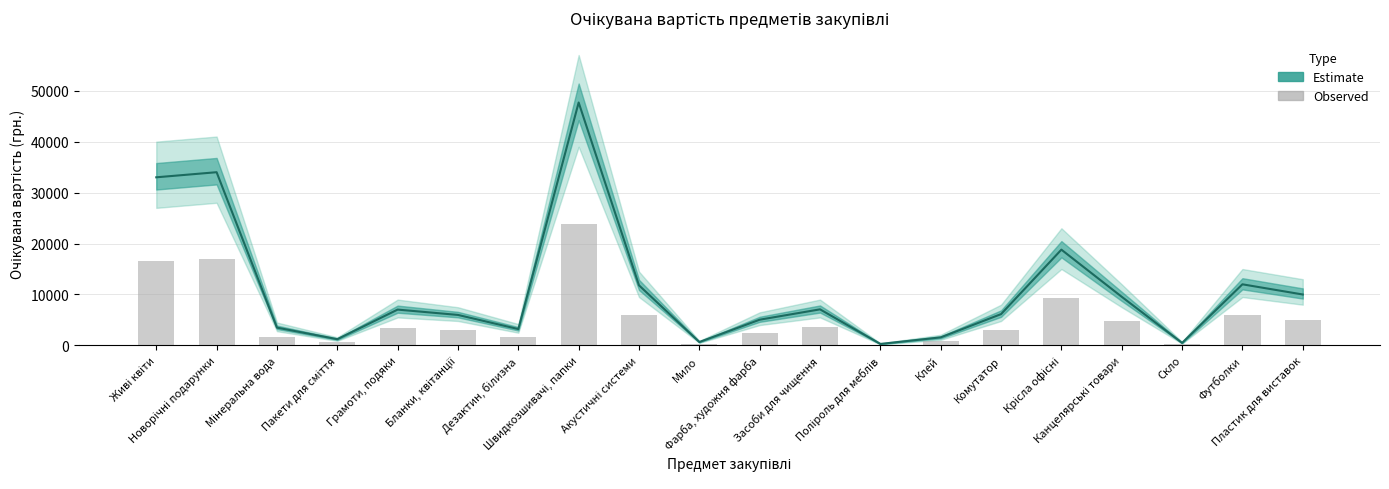

At which category is the sum across all series the highest?

Швидкозшивачі, папки